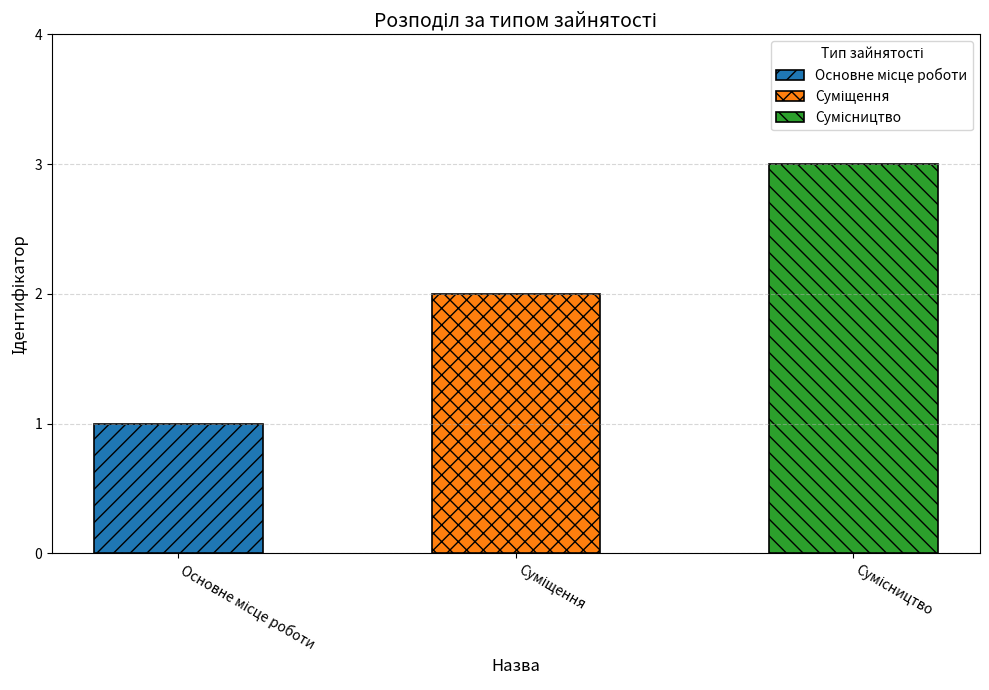

Approximately how many times larger is the value at Сумісництво compared to Суміщення?

1.5